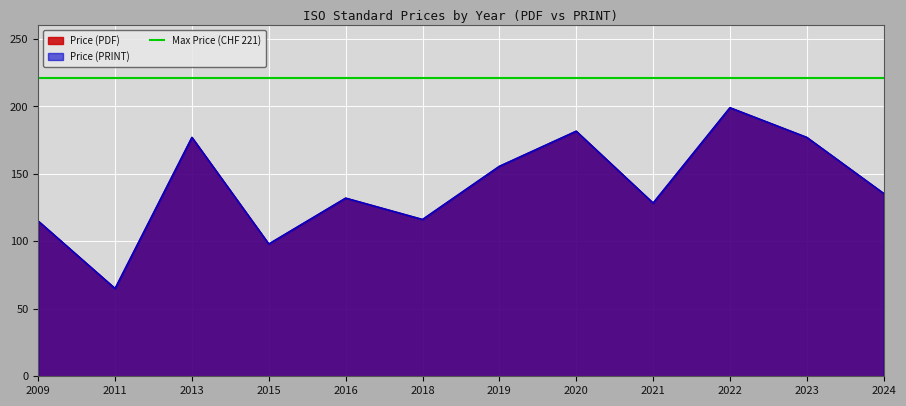

Where is the first local minimum for Price (PDF)?

2011